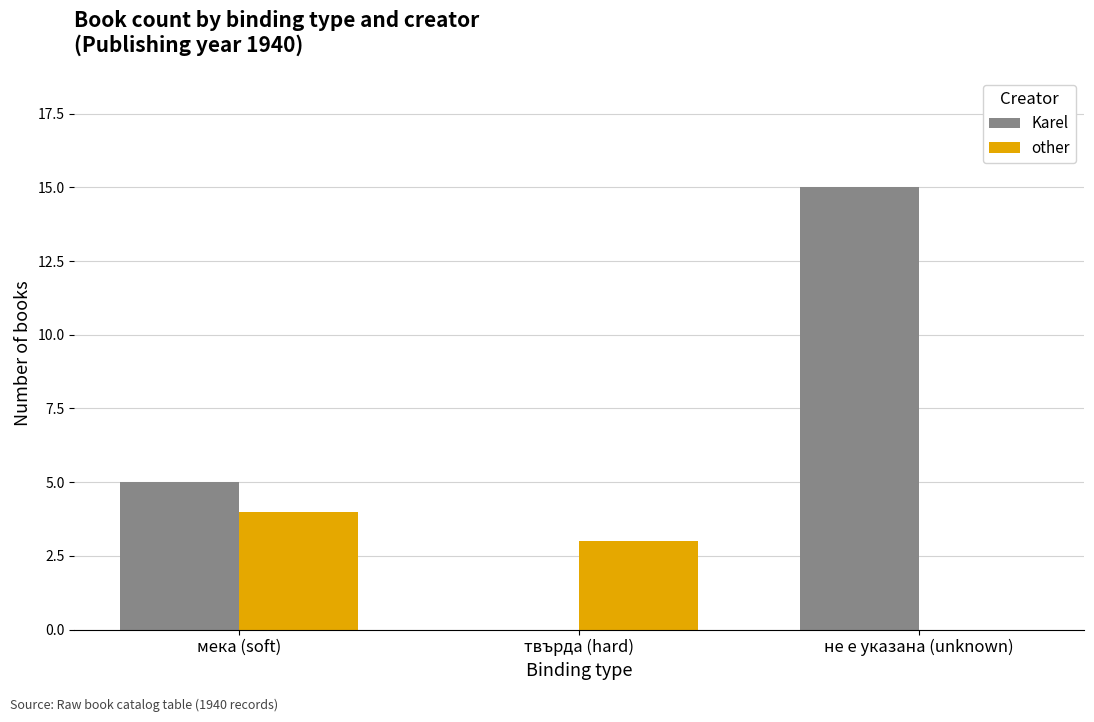

The Karel series shows 5 at мека (soft). True or false?

True